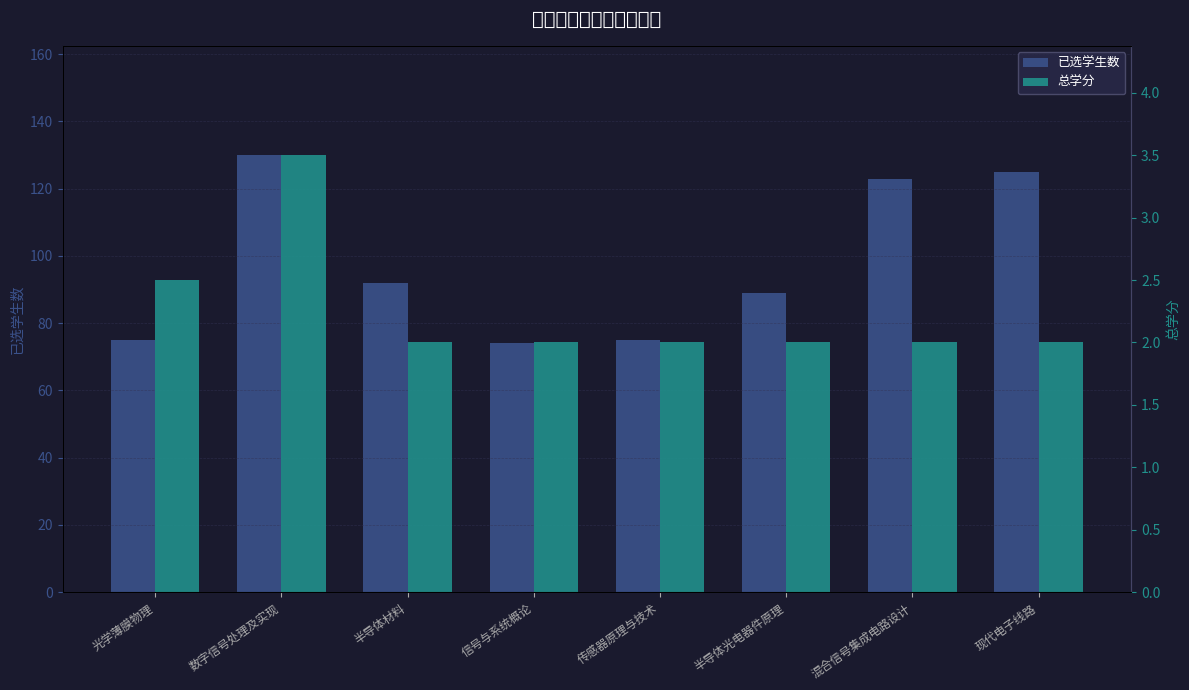

What is the label of the 1st bar from the left?

光学薄膜物理